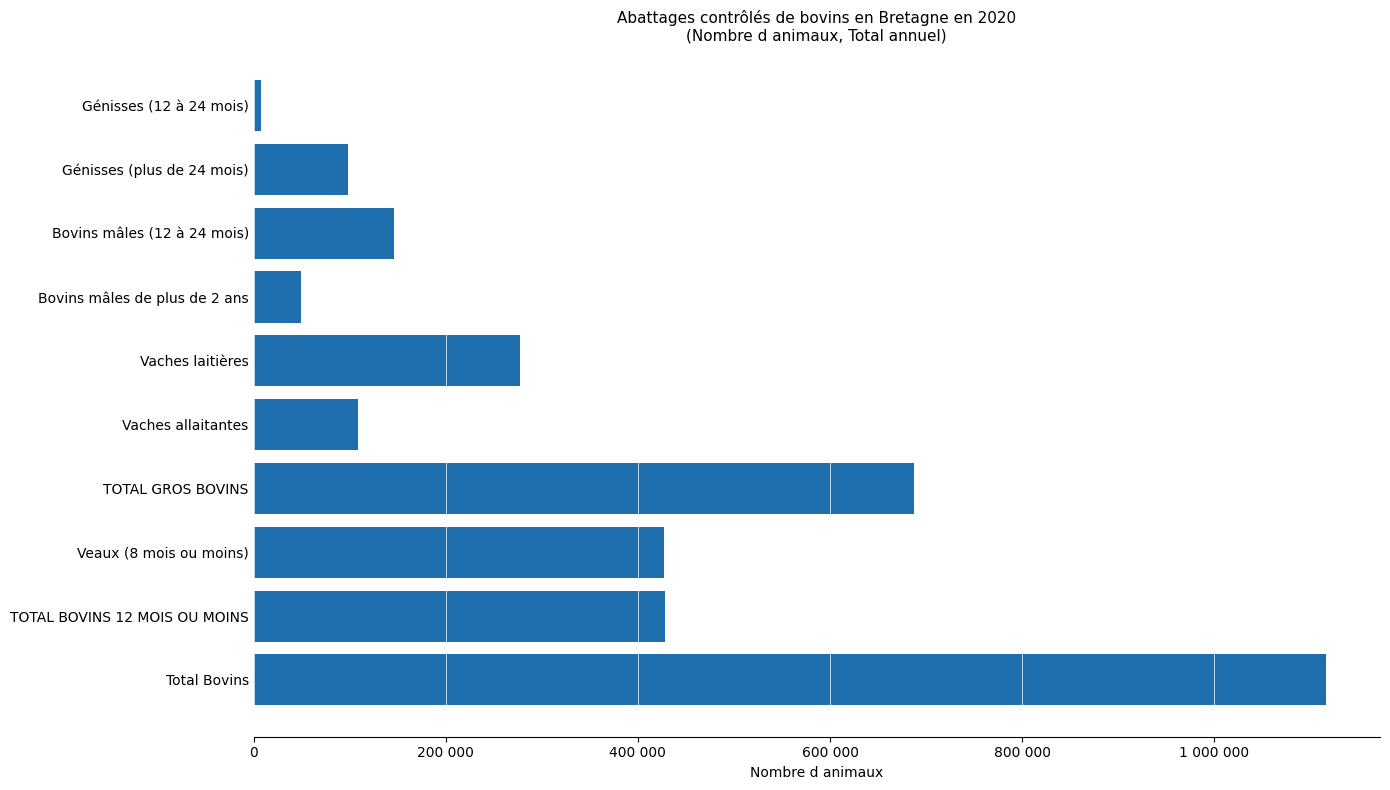

What is the difference between the maximum and minimum values?

1109136